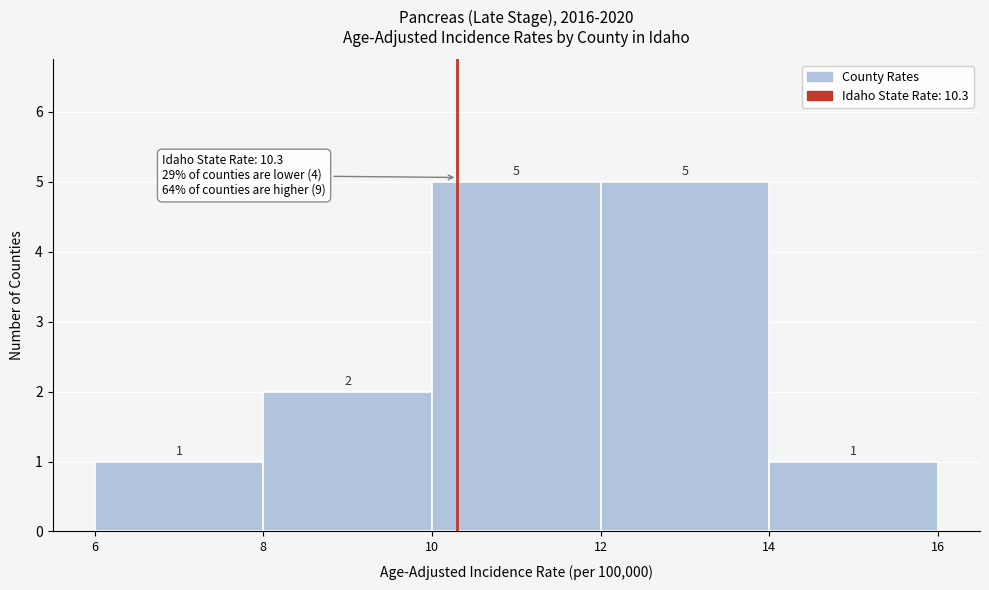

Reading left to right, transcribe this chart: for each bar, give the range it covers on the x-axis and its height.

6 to 8: 1
8 to 10: 2
10 to 12: 5
12 to 14: 5
14 to 16: 1